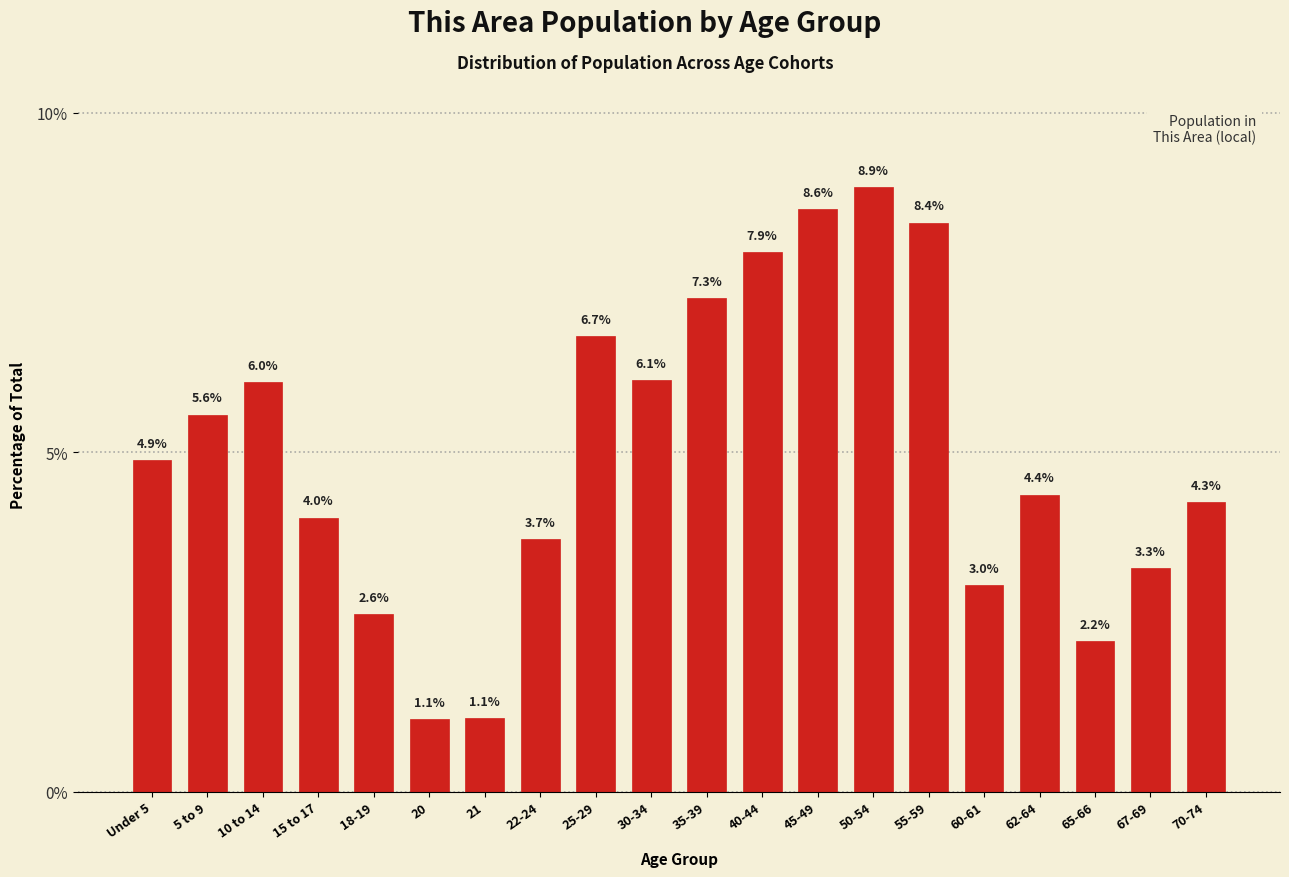

Reading left to right, transcribe all the data shown in this chart.

Under 5=4.9	5 to 9=5.6	10 to 14=6.0	15 to 17=4.0	18-19=2.6	20=1.1	21=1.1	22-24=3.7	25-29=6.7	30-34=6.1	35-39=7.3	40-44=7.9	45-49=8.6	50-54=8.9	55-59=8.4	60-61=3.0	62-64=4.4	65-66=2.2	67-69=3.3	70-74=4.3